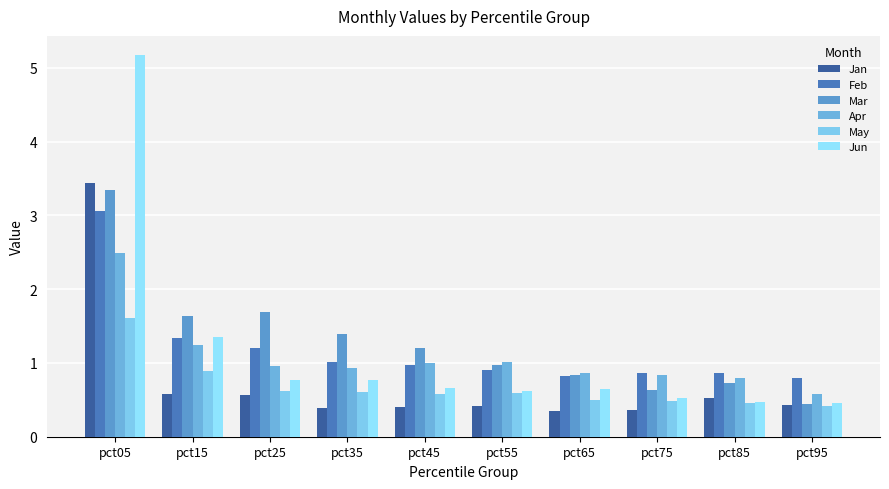

How many data points does each series have?

10